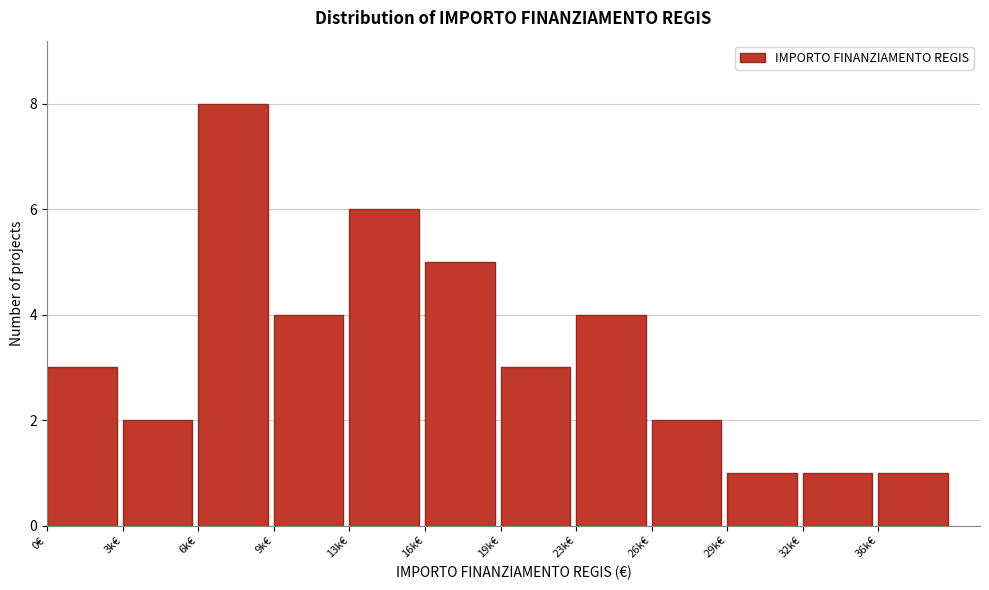

Reading left to right, what are all the values shown in this chart?

3	2	8	4	6	5	3	4	2	1	1	1